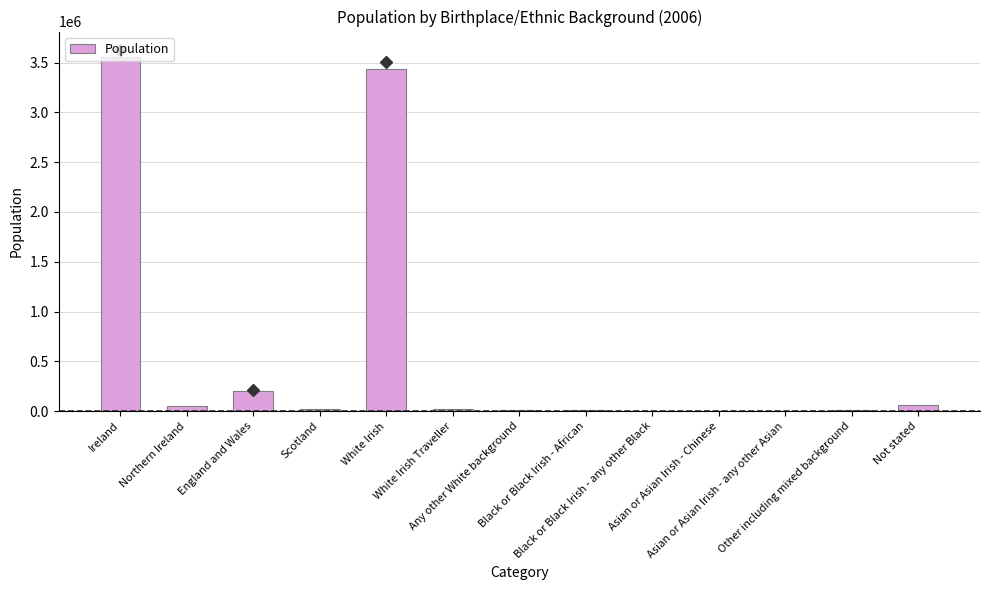

True or false: the data shows 8891 at Other including mixed background.

True